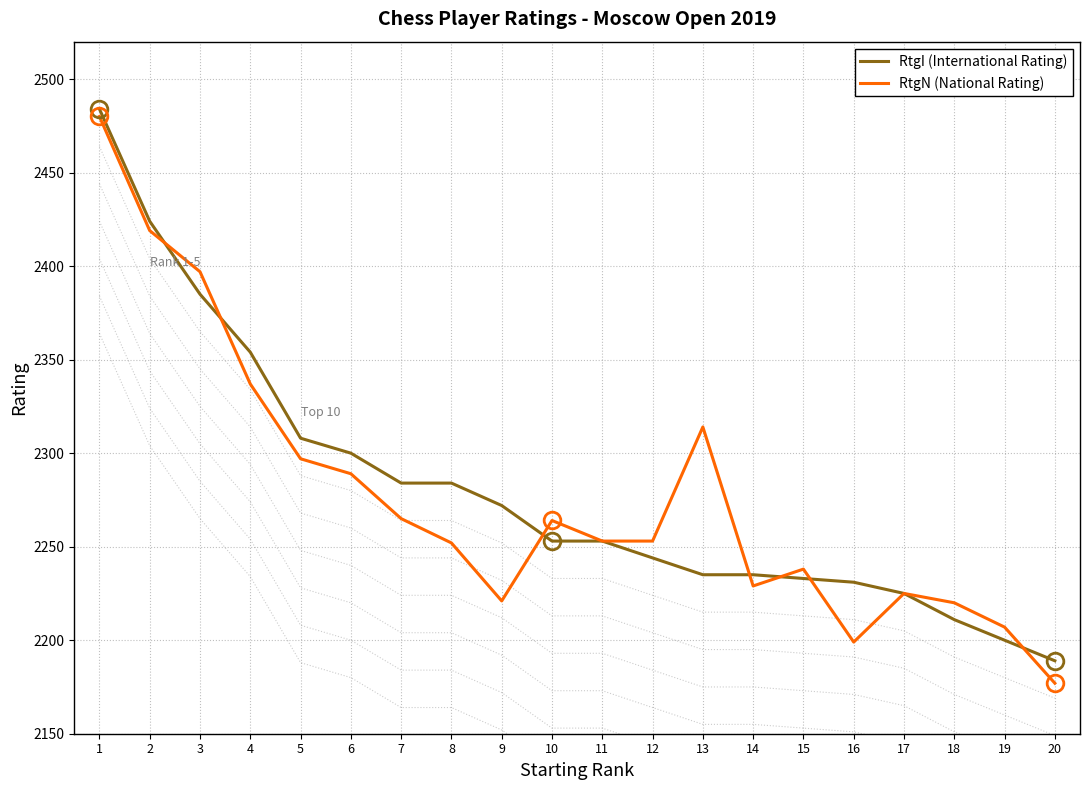

Is it true that RtgI (International Rating) equals 1035 at 10?

False